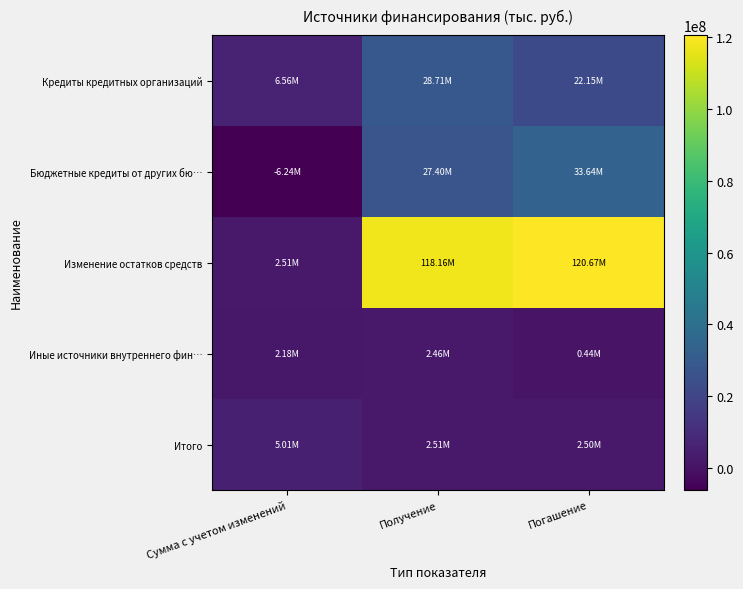

Between Сумма с учетом изменений and Погашение, which series saw the biggest shift?

Изменение остатков средств